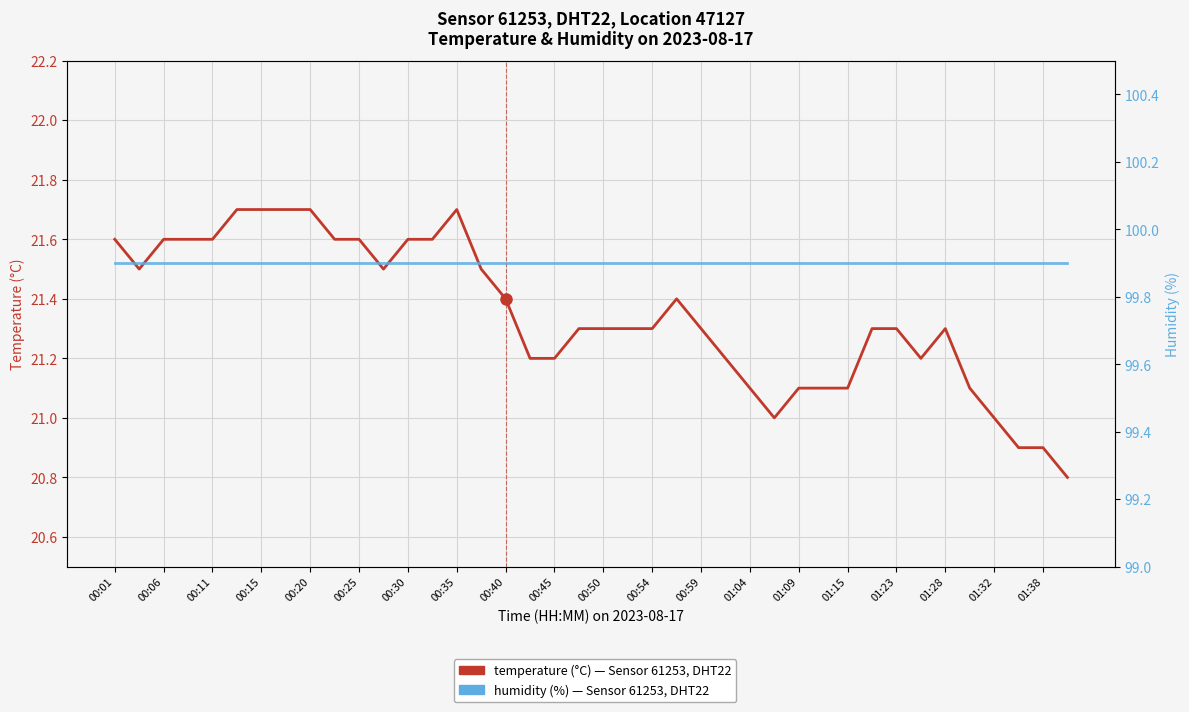

What is the maximum value for humidity (%)?

99.9